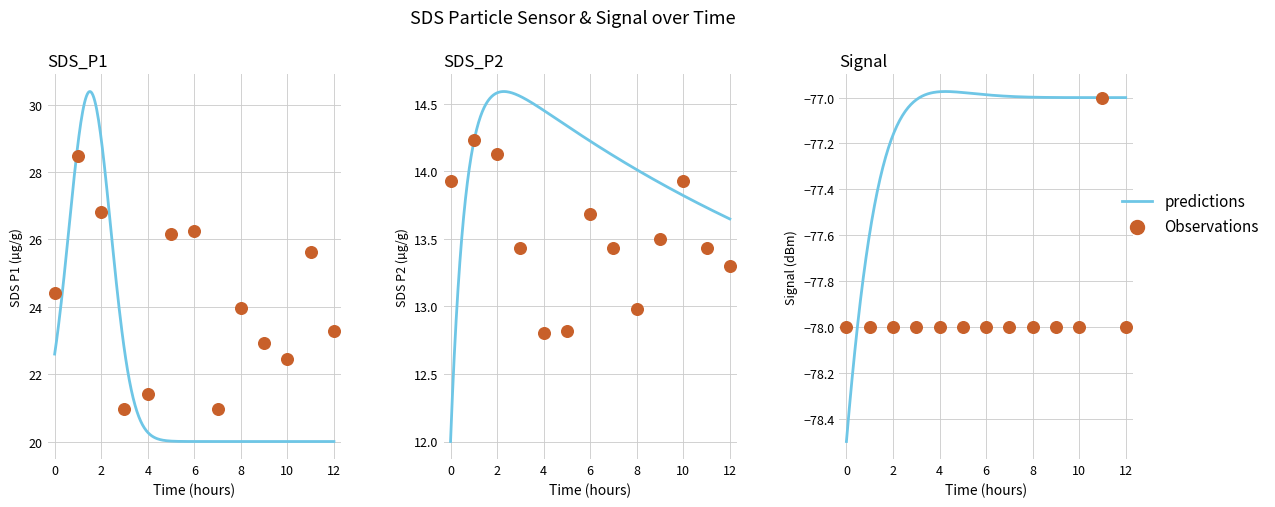

Which series contains the lowest Y value?

Signal